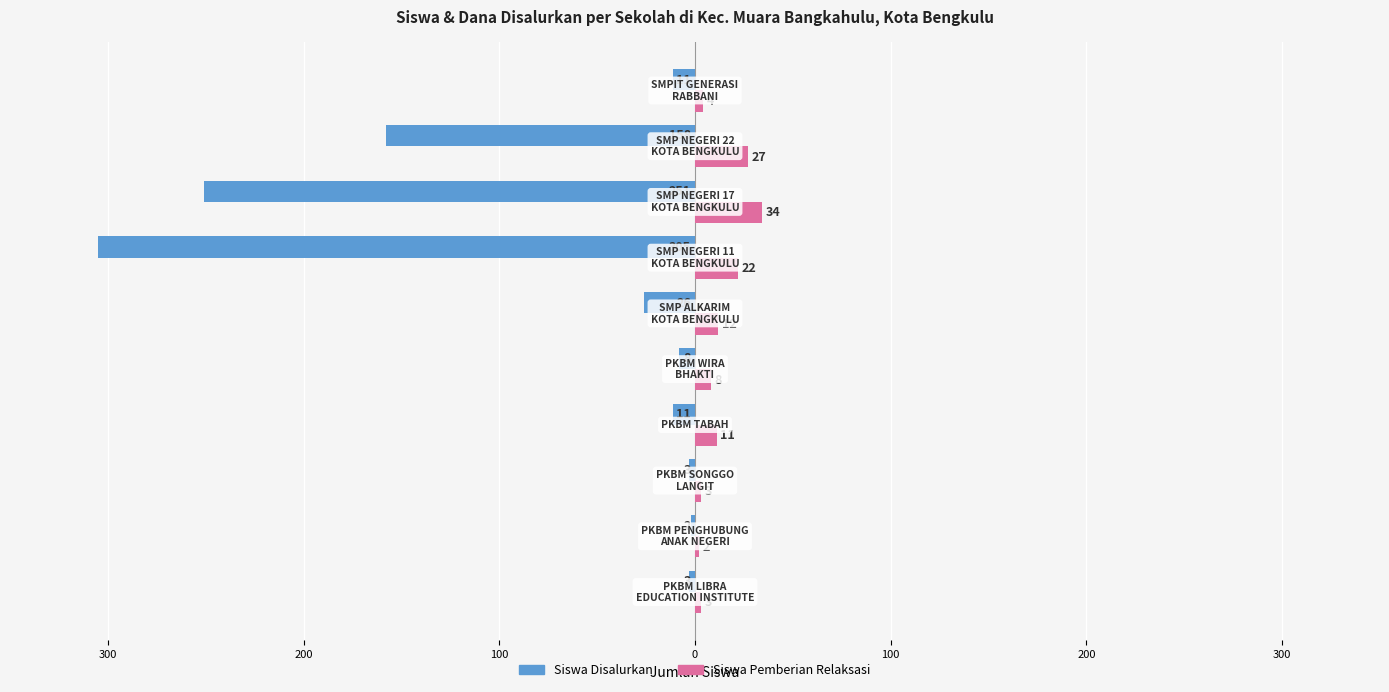

What are all the series names shown in the legend?

Siswa Disalurkan, Siswa Pemberian Relaksasi